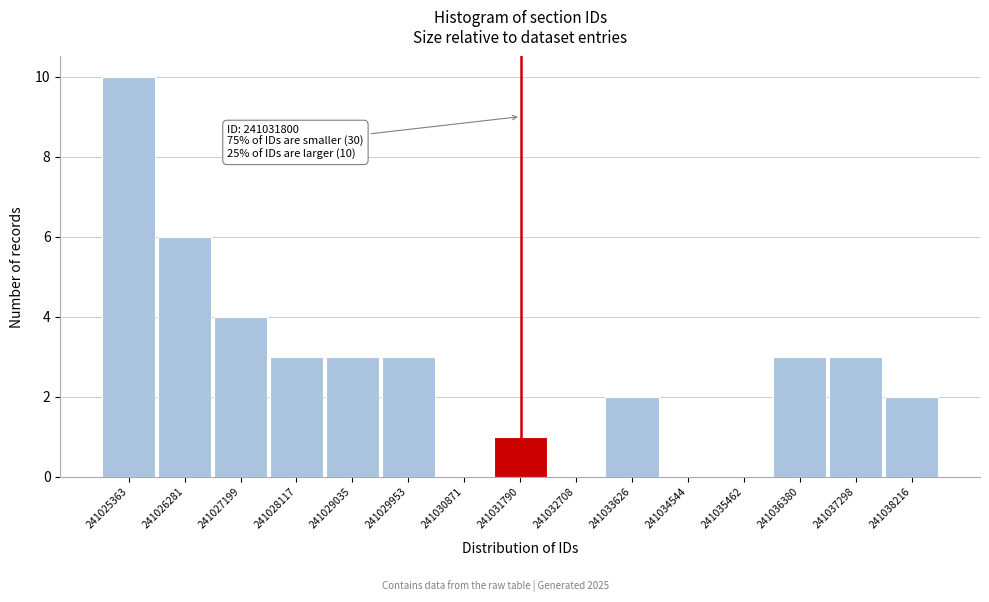

Which range on the x-axis has the tallest bar?

241024900 to 241025800